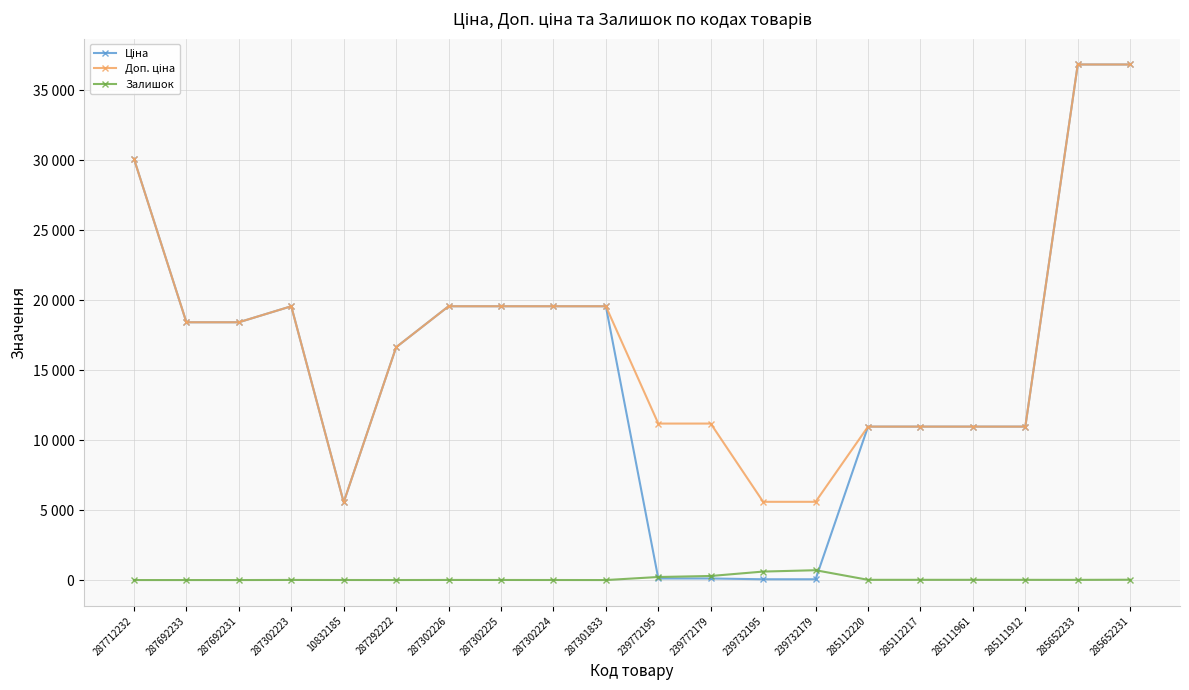

How many data points in Доп. ціна are less than 18420?

10